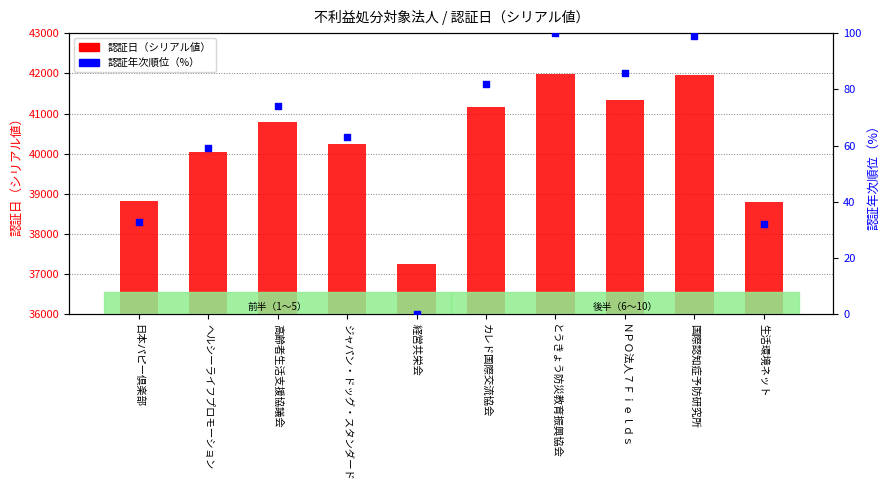

Which series has the largest total across all categories?

認証日（シリアル値）